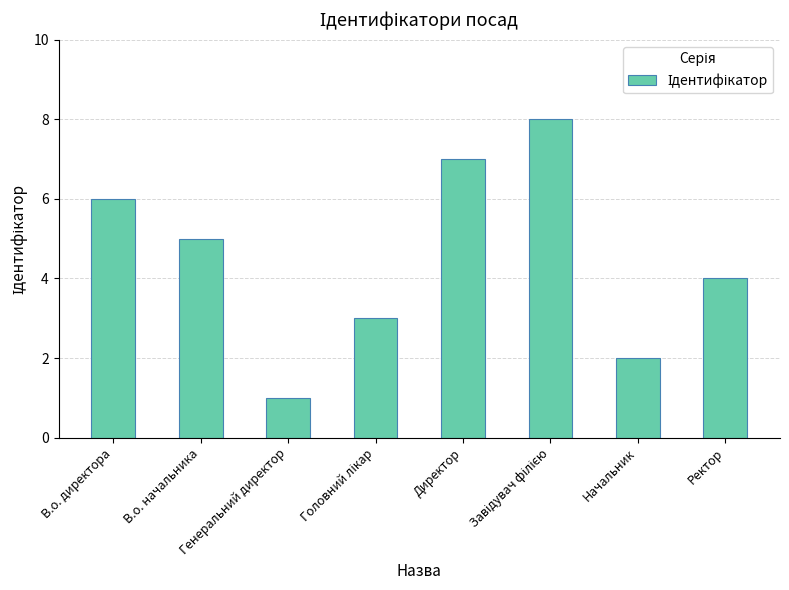

Which label corresponds to the smallest value in the chart?

Генеральний директор